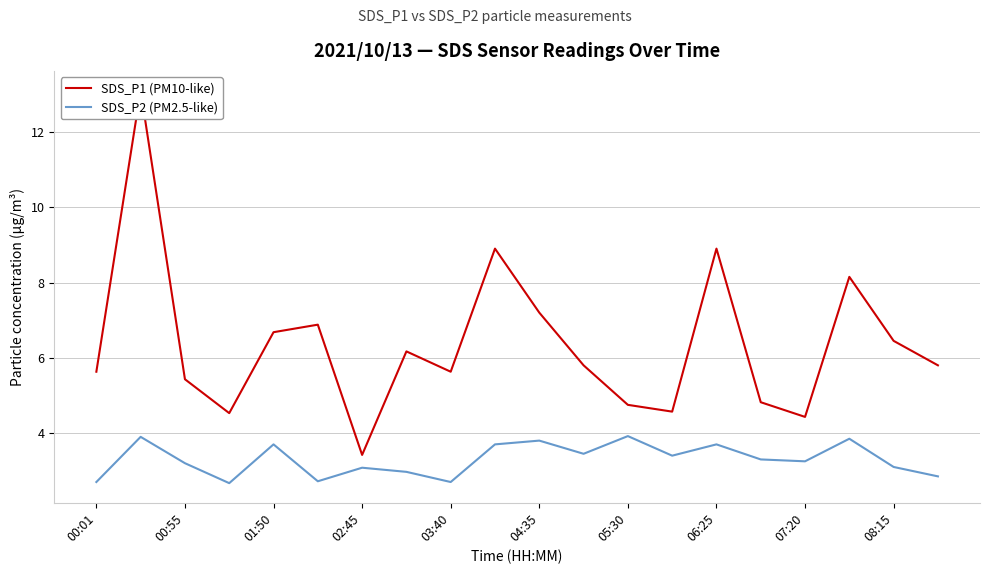

The value of SDS_P2 (PM2.5-like) at 05:30 is 6.7. True or false?

False